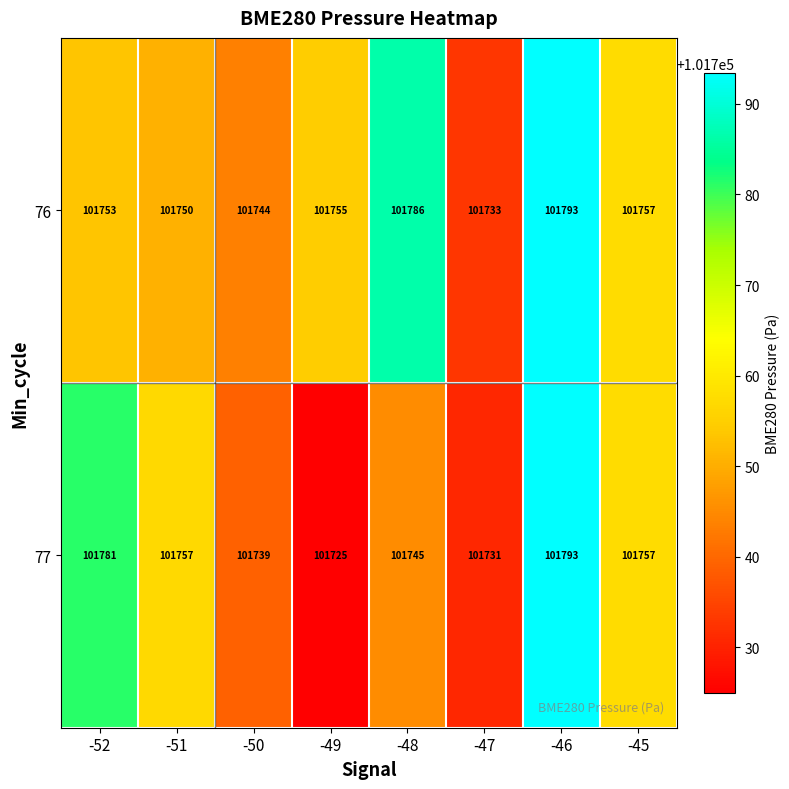

Where does the 77 series first go above 101757?

-52